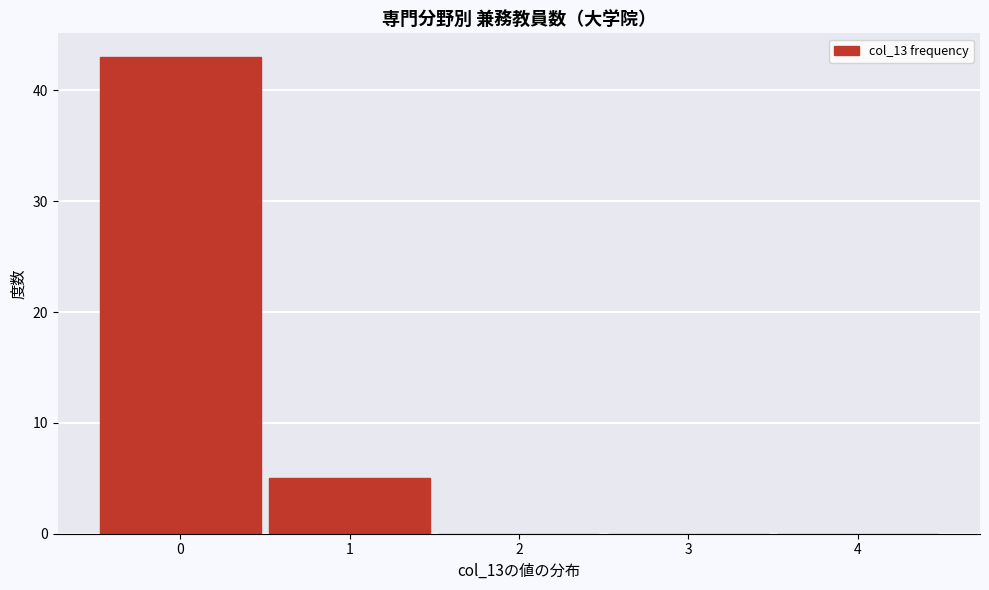

Reading left to right, transcribe this chart: for each bar, give the range it covers on the x-axis and its height. The values are not printed on the chart, so give them approximately, as read against the axis.

-0.5 to 0.5: 43
0.5 to 1.5: 5
1.5 to 2.5: 0
2.5 to 3.5: 0
3.5 to 4.5: 0